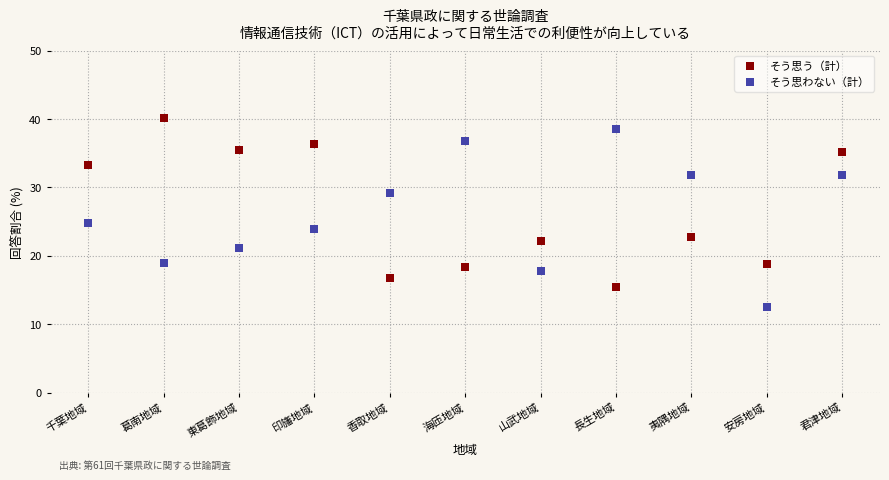

Which series has the largest Y range (max minus min)?

そう思わない（計）